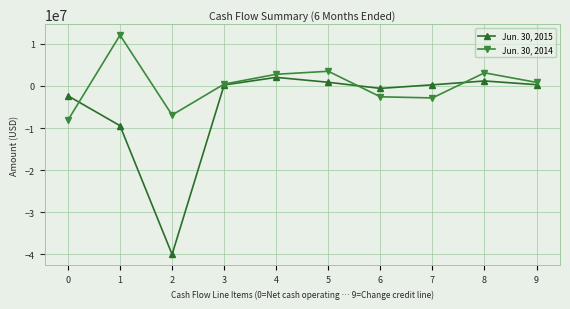

At which label is Jun. 30, 2015 closest to -18991724?

1